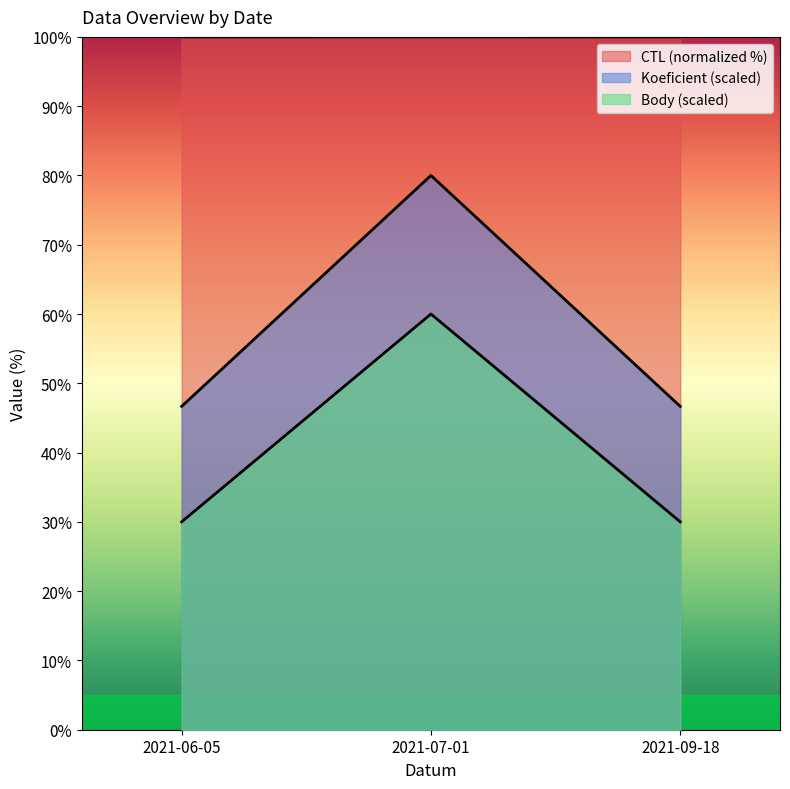

At which label is Body closest to 45?

2021-06-05